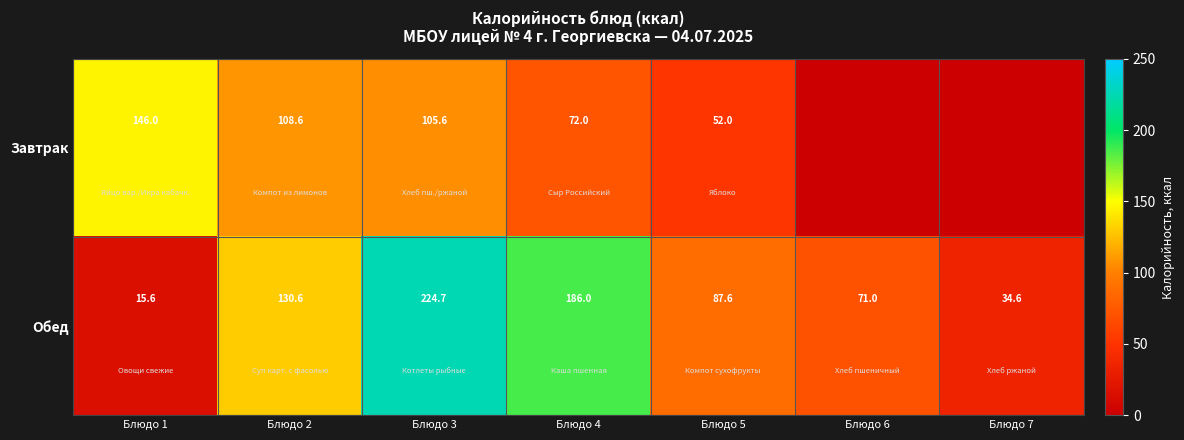

What value does the Обед series have at Блюдо 1?

15.6